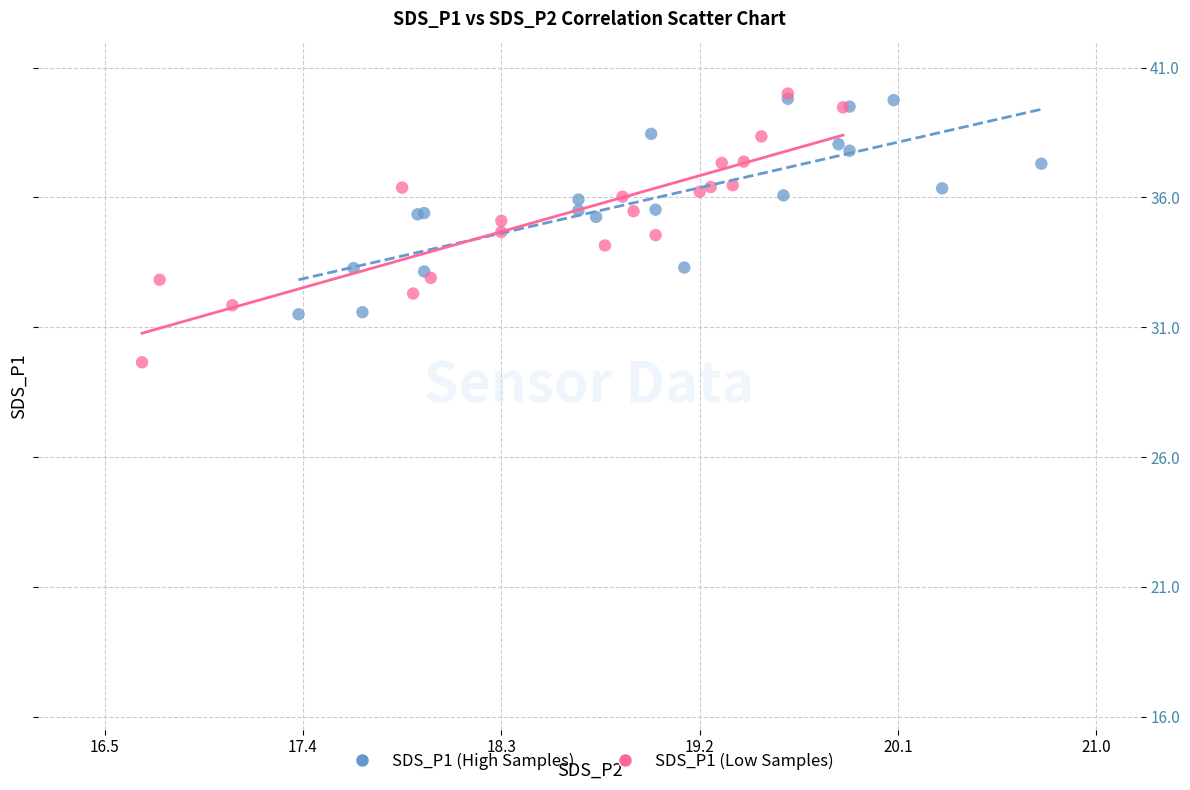

Which series contains the lowest Y value?

SDS_P1 (Low Samples)